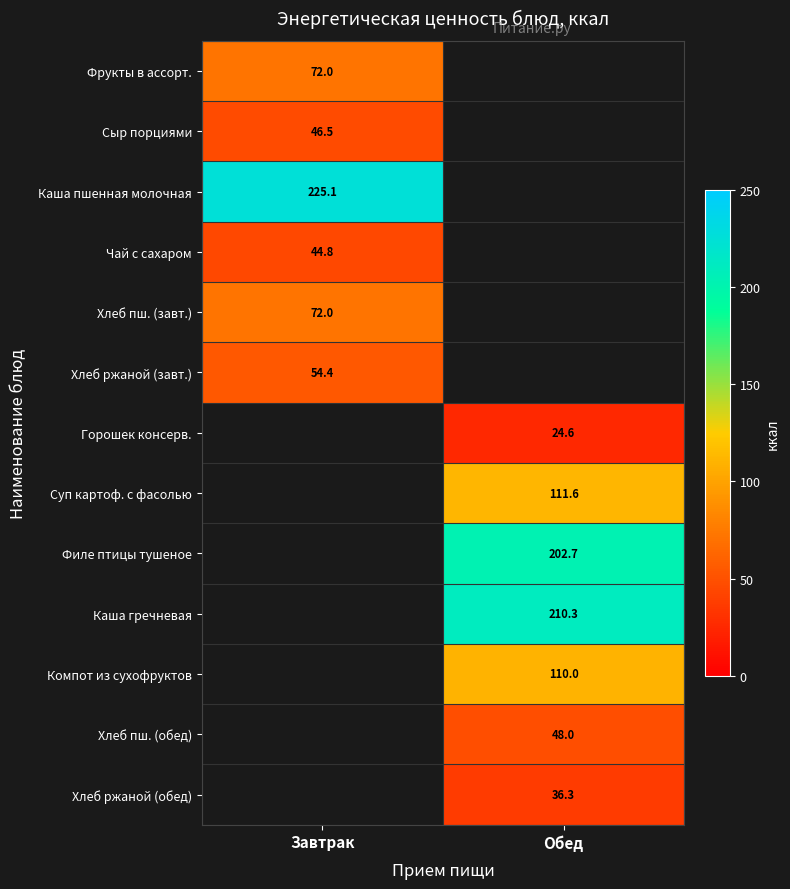

Is the value of Хлеб ржаной (обед) at Обед greater than the value of Сыр порциями at Завтрак?

No